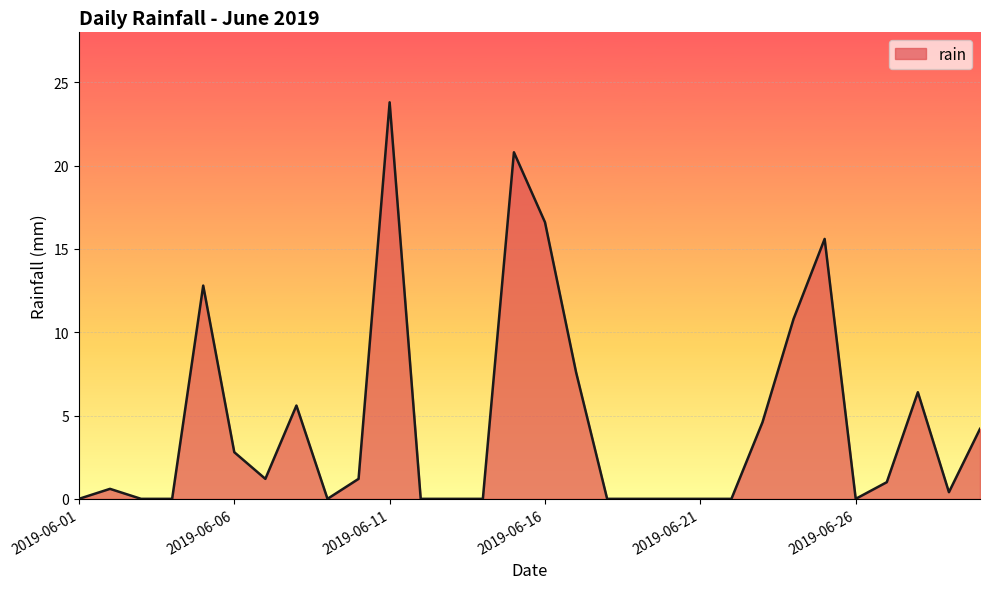

What is the difference between the maximum and minimum values?

23.8